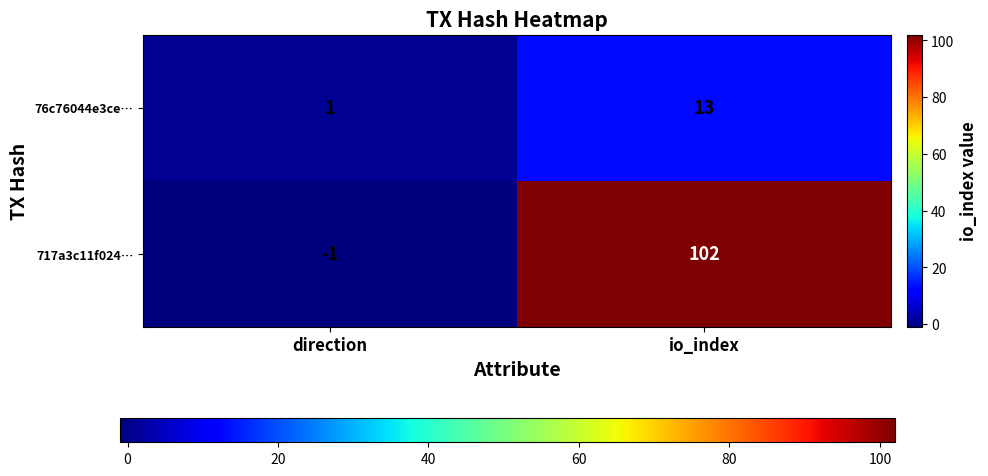

The 717a3c11f024… series shows 102 at io_index. True or false?

True